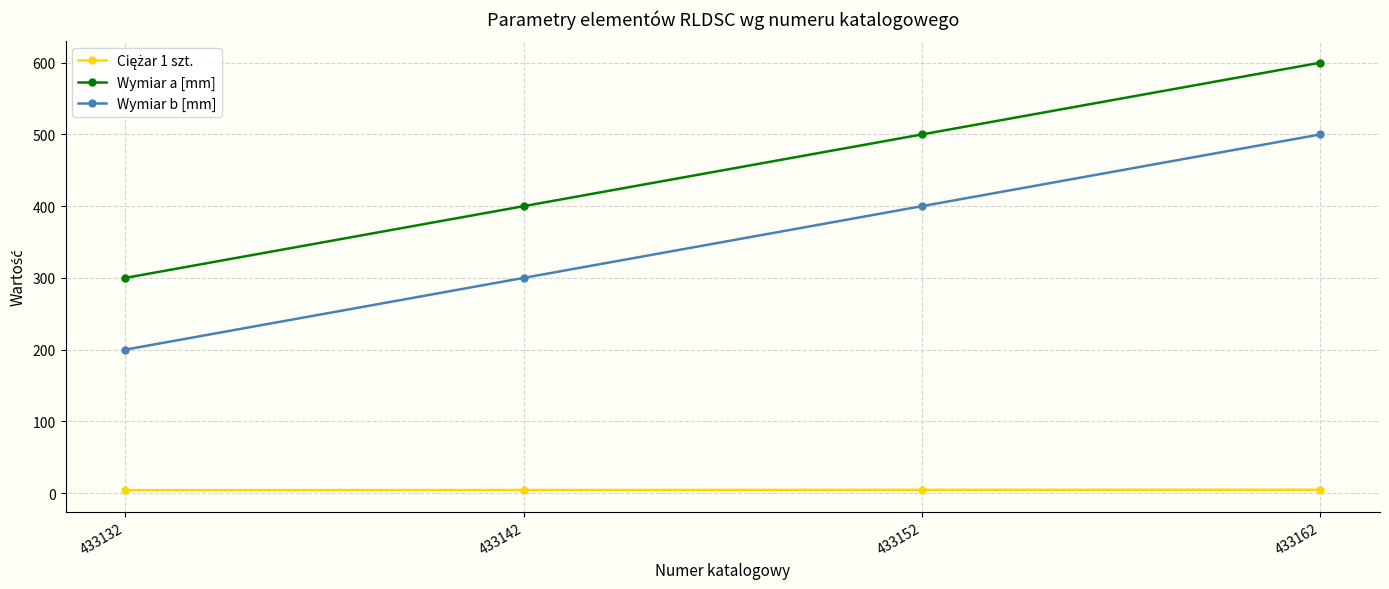

At which label does Wymiar a [mm] reach its minimum?

433132